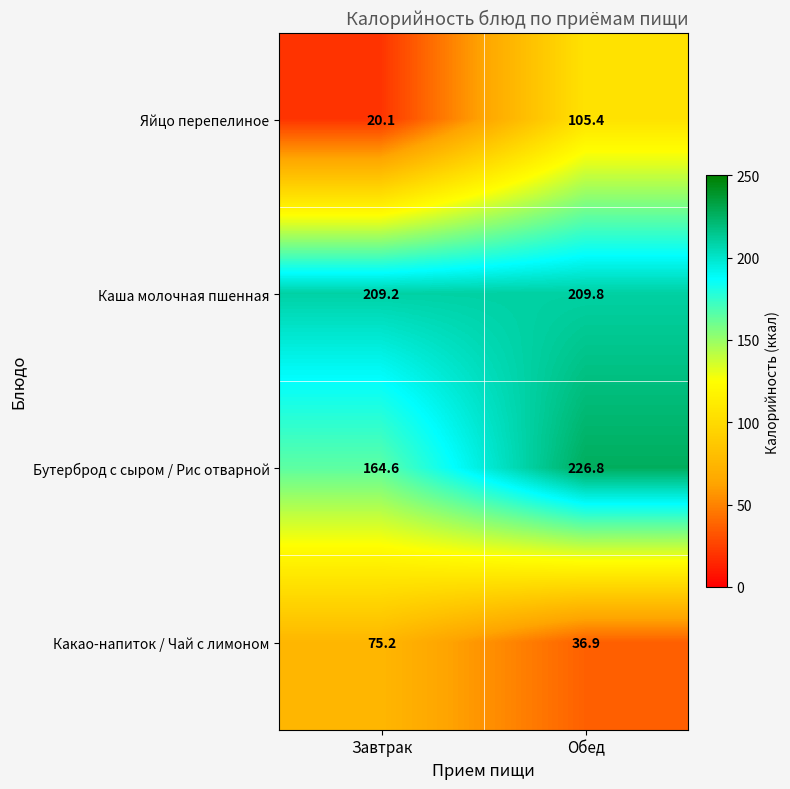

Reading left to right, extract all data points from this chart.

Яйцо перепелиное: 20.1	105.4
Каша молочная пшенная: 209.2	209.8
Бутерброд с сыром / Рис отварной: 164.6	226.8
Какао-напиток / Чай с лимоном: 75.2	36.9